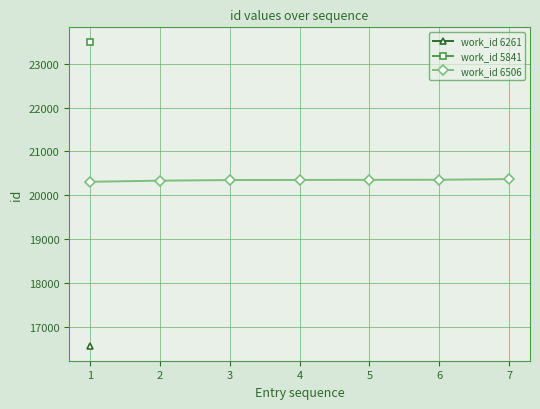

The value of work_id 6506 at 7 is 20369. True or false?

True